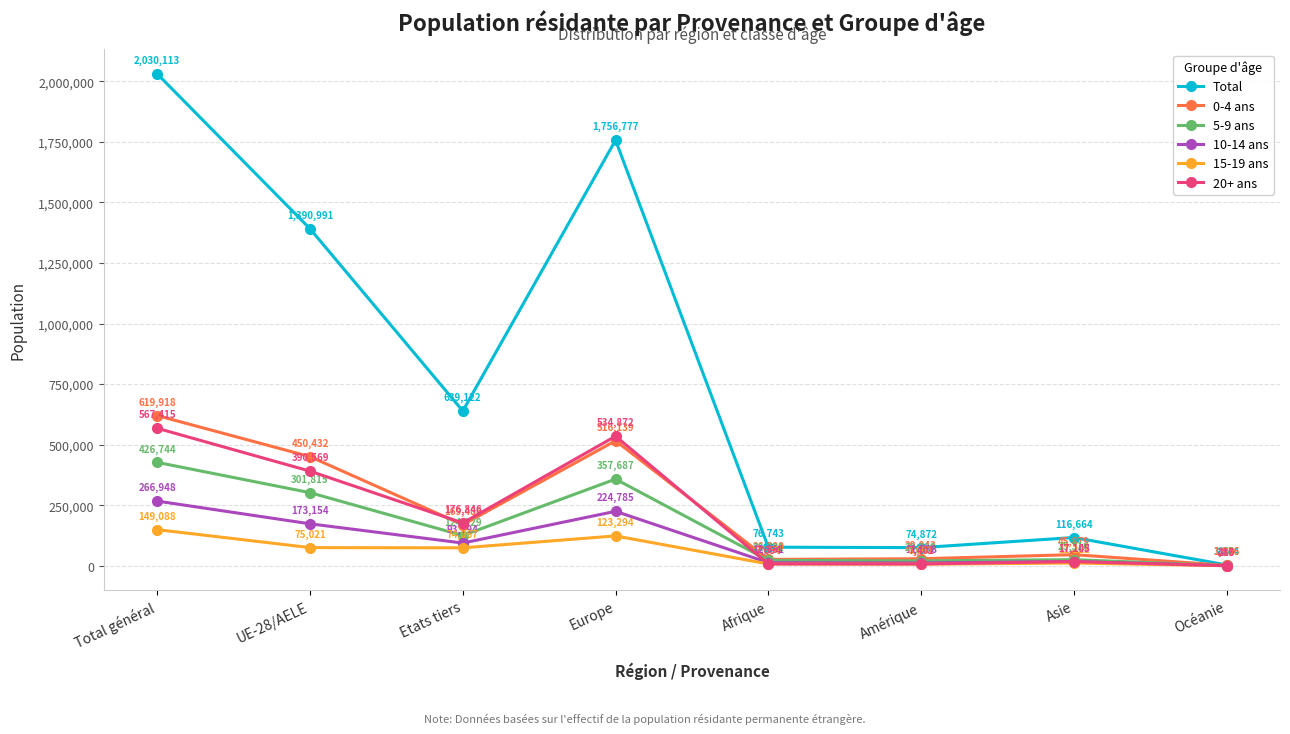

In 20+ ans, how many points are lower than both neighbors (excluding endpoints)?

2